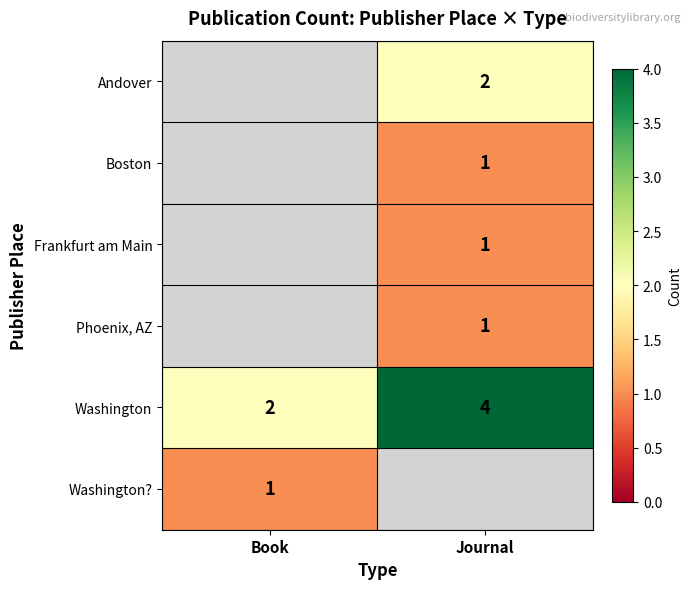

What is the sum of the Washington values at Journal and Book?

6